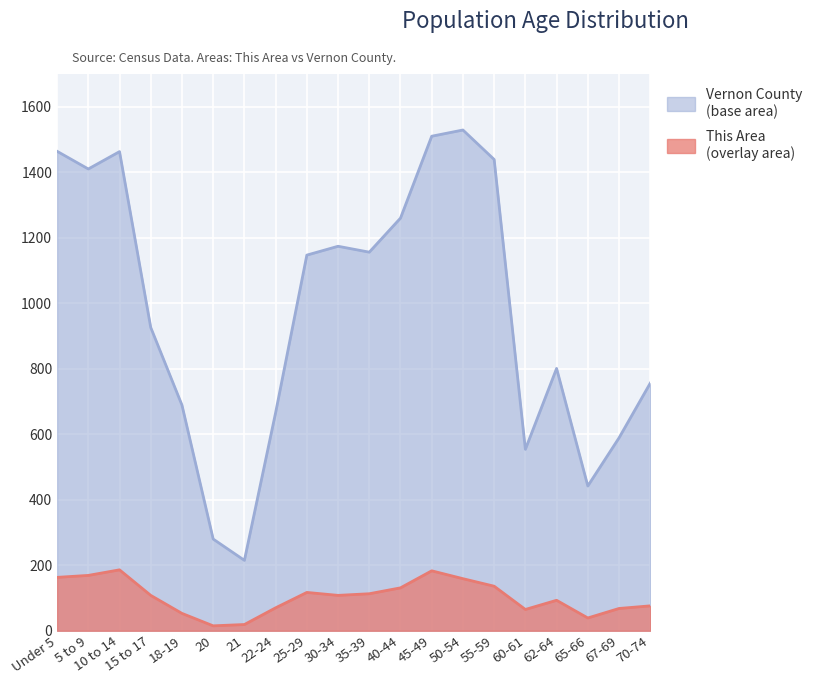

The value of Vernon County at Under 5 is 1464. True or false?

True